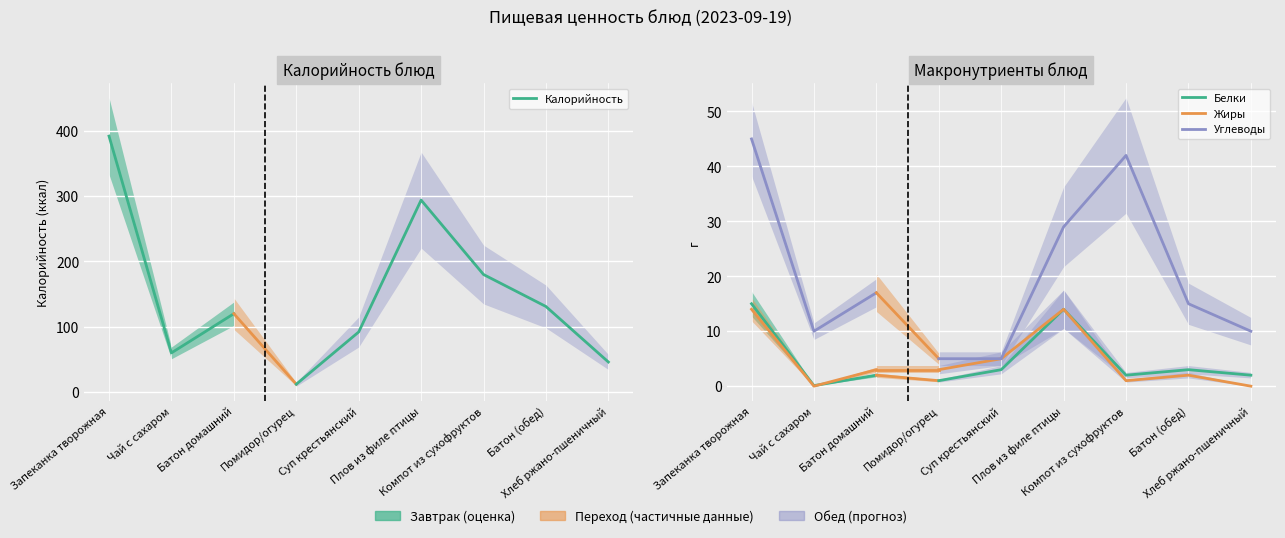

How many lines are shown in the chart?

4